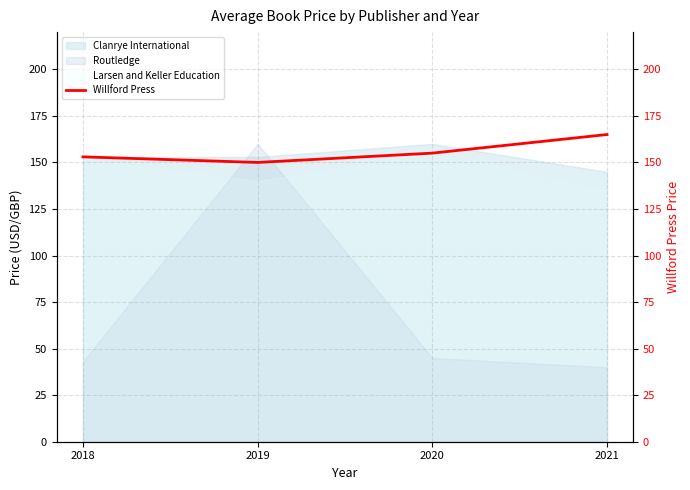

List the labels in order of value, smallest first.

2019, 2018, 2020, 2021